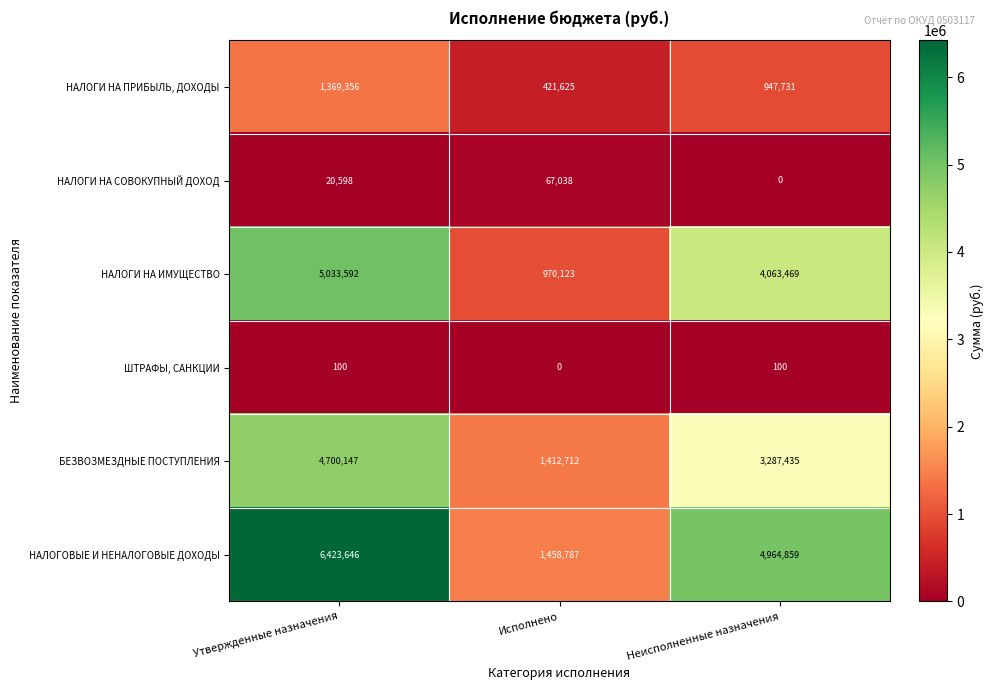

What is the difference between the НАЛОГИ НА СОВОКУПНЫЙ ДОХОД values at Неисполненные назначения and Утвержденные назначения?

20598